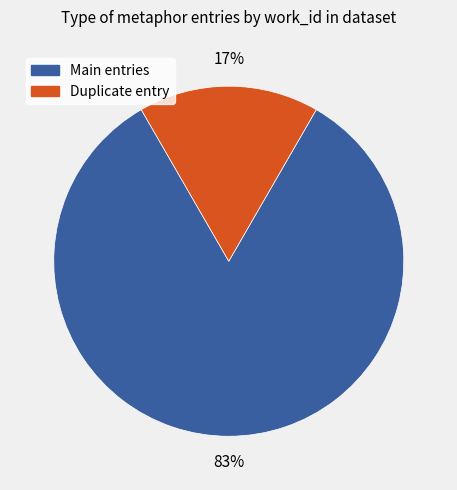

To the nearest percent, what is the average slice percentage?

50%